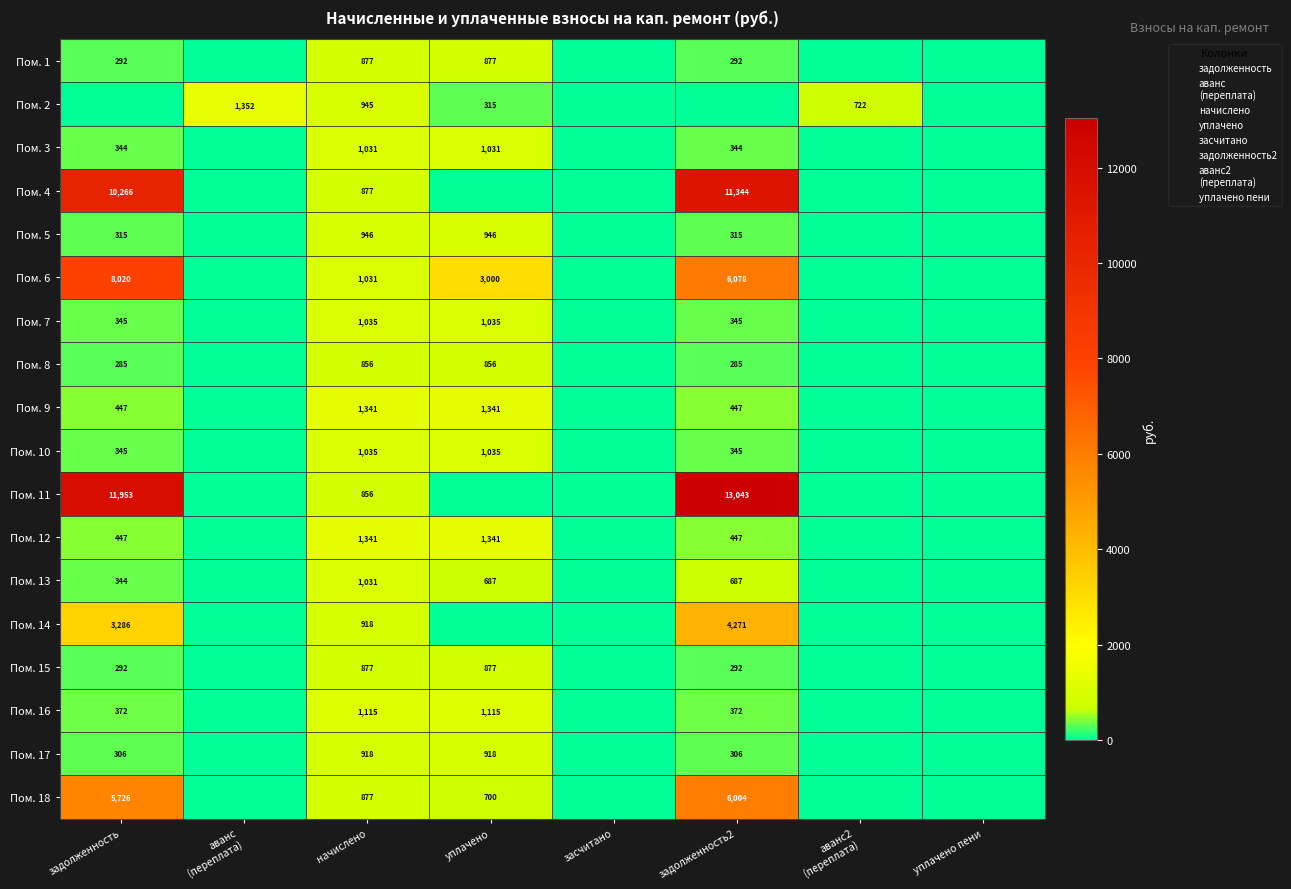

True or false: Пом. 7 has a value of -680.7 at уплачено пени.

False